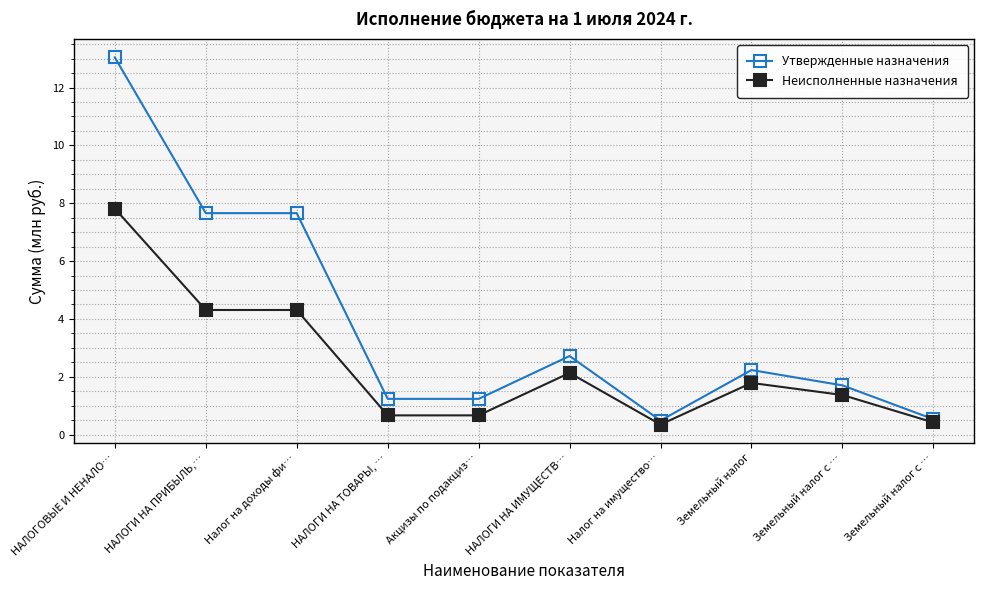

What are all the series names shown in the legend?

Утвержденные назначения, Неисполненные назначения